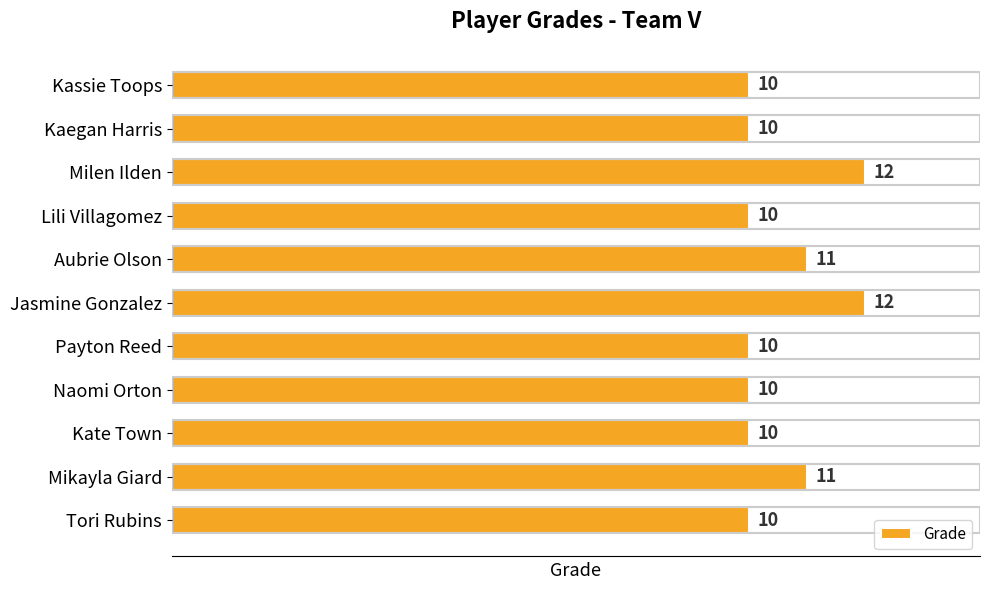

What is the sum of all values?

116